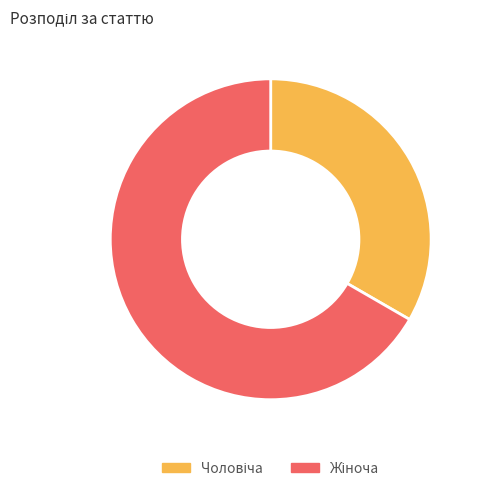

How many segments does this pie chart have?

2